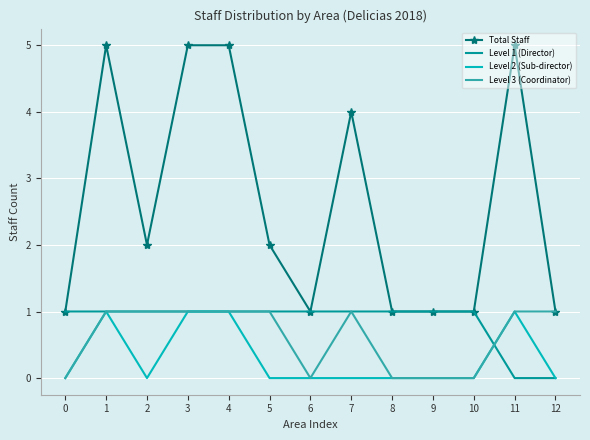

Which series has the largest range (max minus min)?

Total Staff